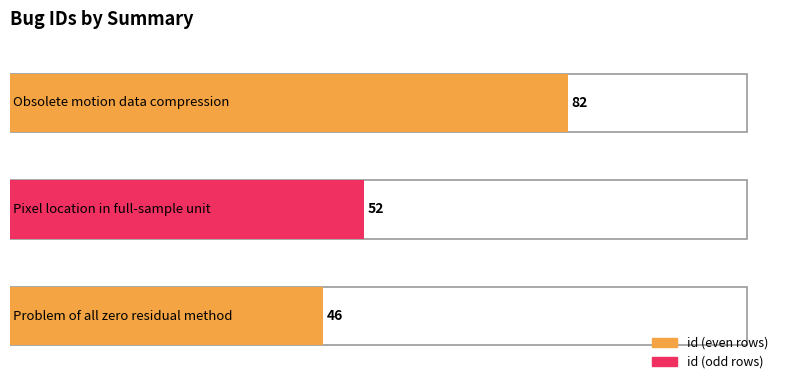

Is it true that the value at Pixel location in full-sample unit is 52?

True